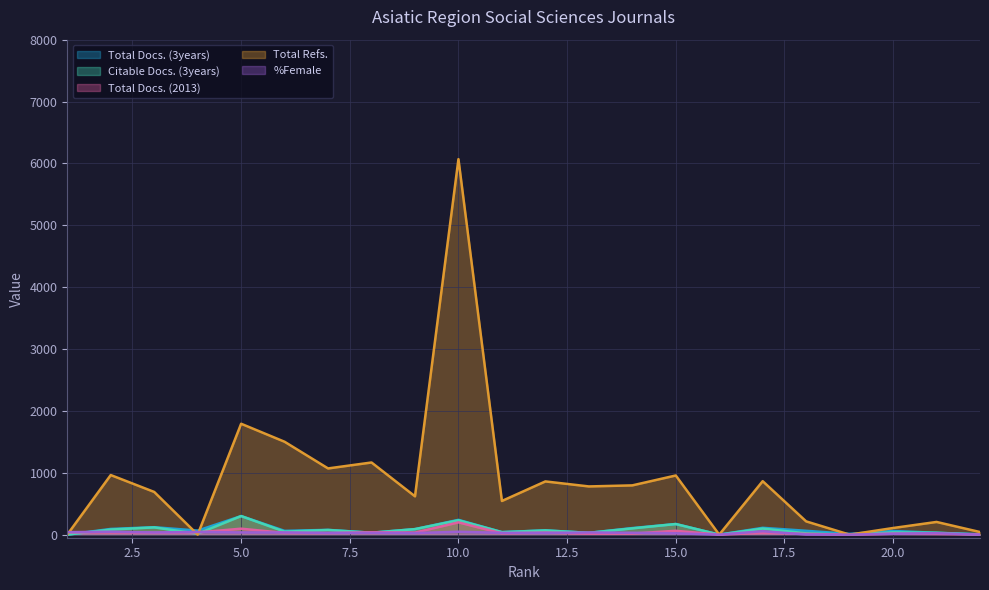

At which label does Total Refs. first exceed 779?

2